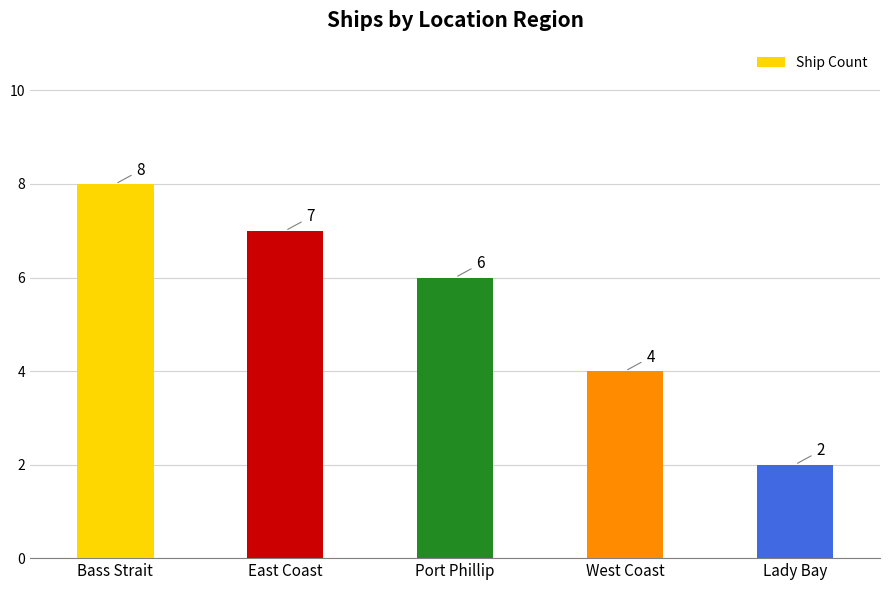

List the labels in order of value, largest first.

Bass Strait, East Coast, Port Phillip, West Coast, Lady Bay